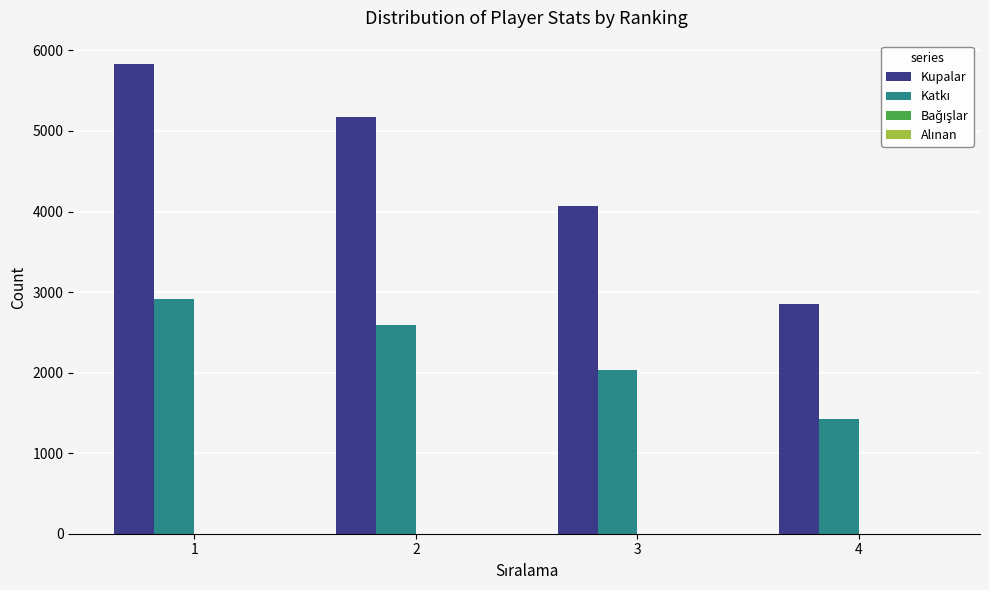

How many bars are there in each group?

2